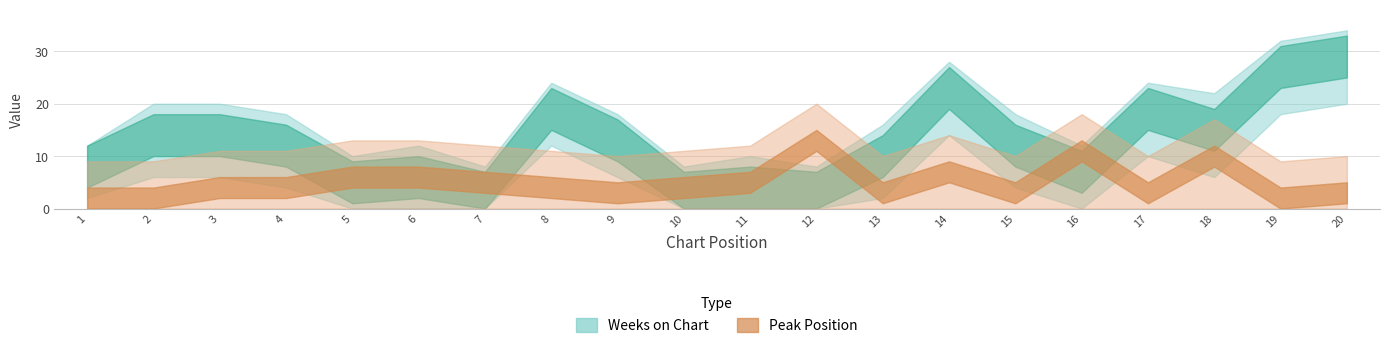

Is it true that Weeks on Chart equals 27 at 17?

False